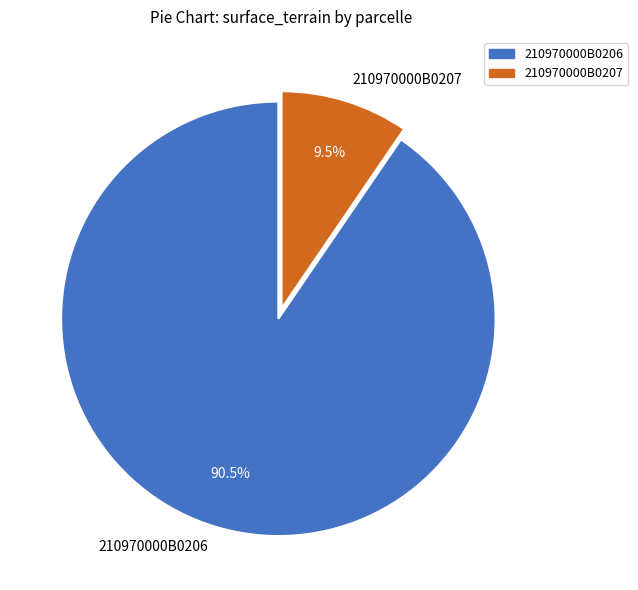

How many slices are in this pie chart?

2